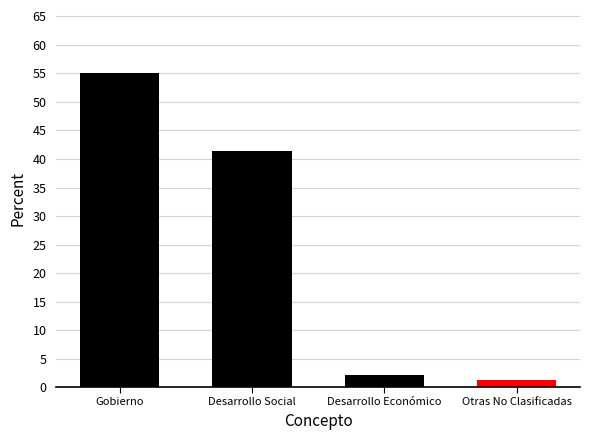

What is the label of the 1st bar from the right?

Otras No Clasificadas